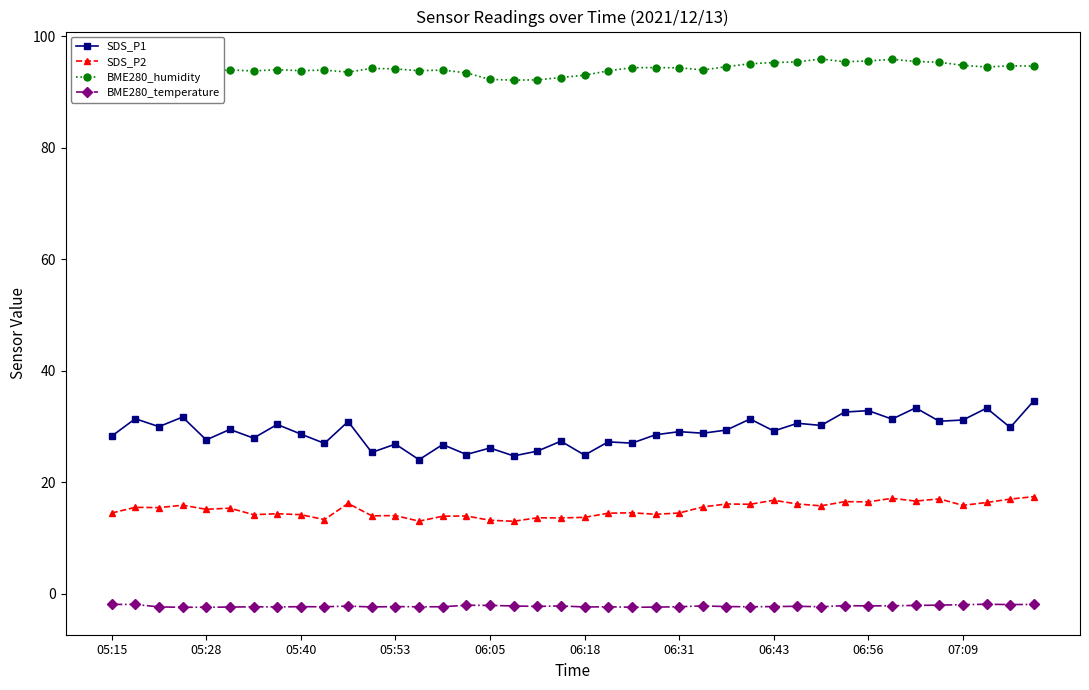

True or false: BME280_temperature and SDS_P2 cross at least once.

False